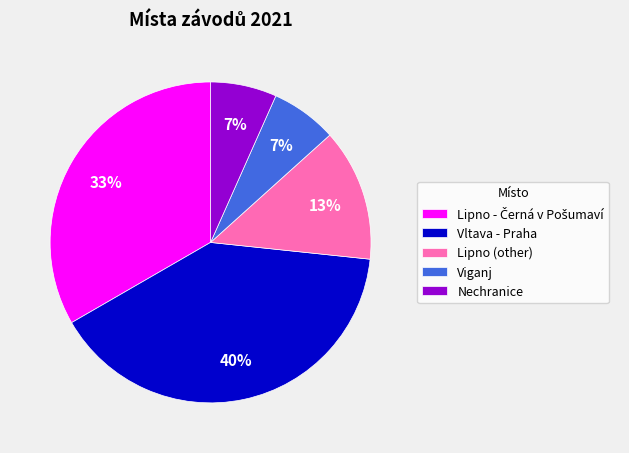

True or false: Lipno (other) accounts for 24% of the total.

False